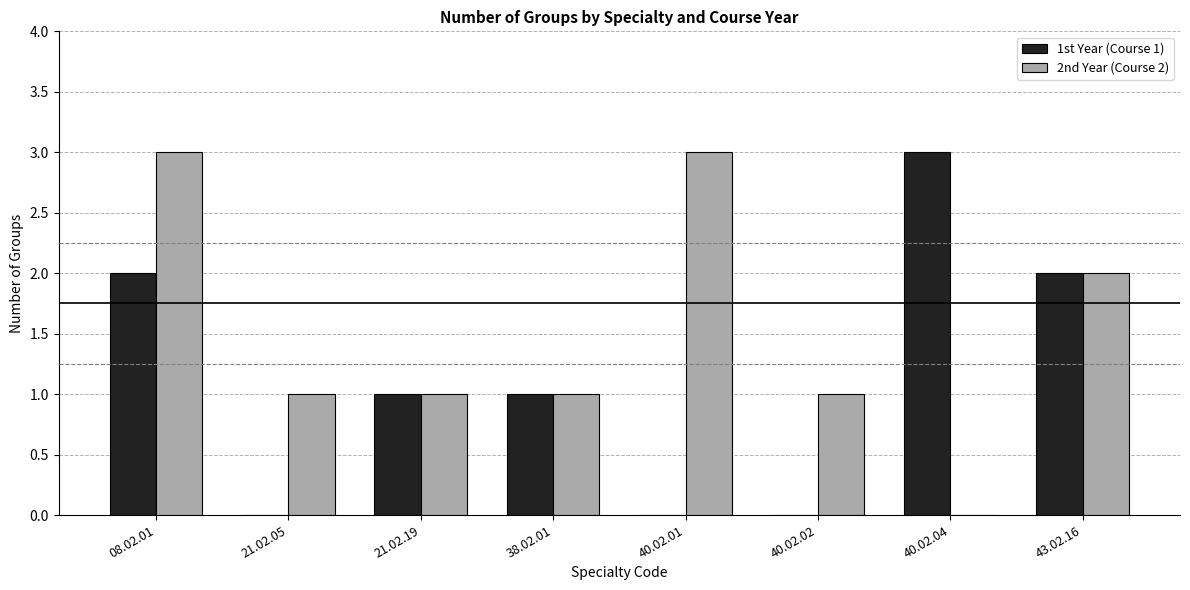

How many groups of bars are there?

8